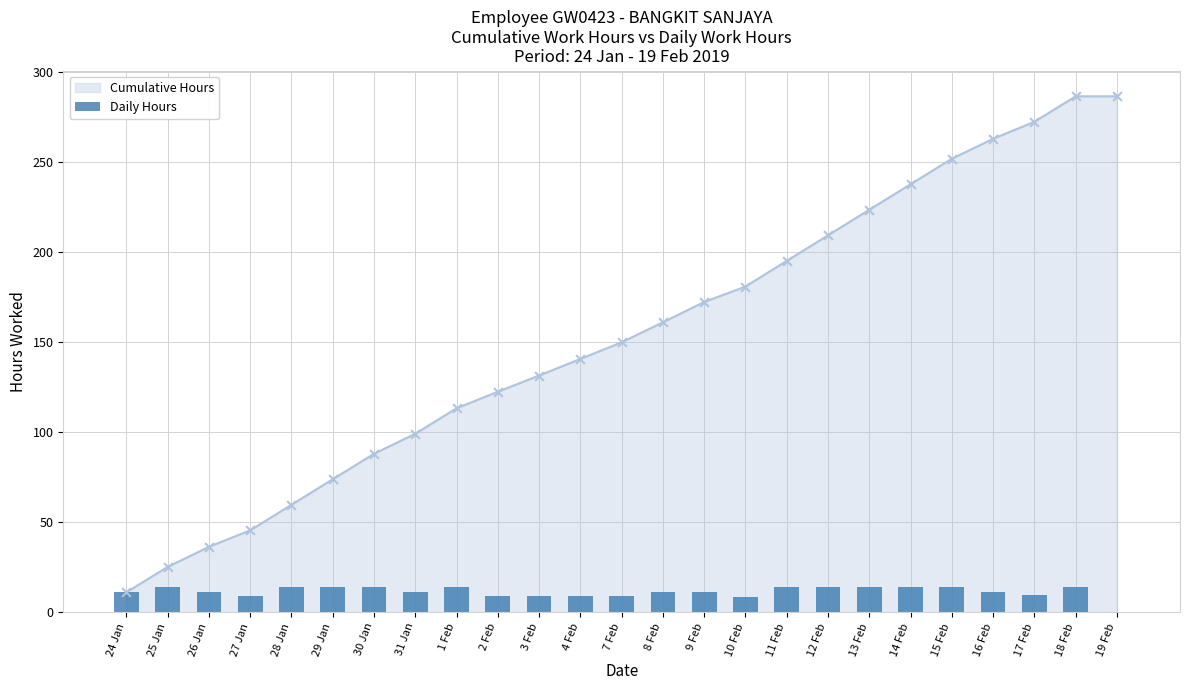

What is the ratio of the value at 13 Feb to the value at 17 Feb?

1.5